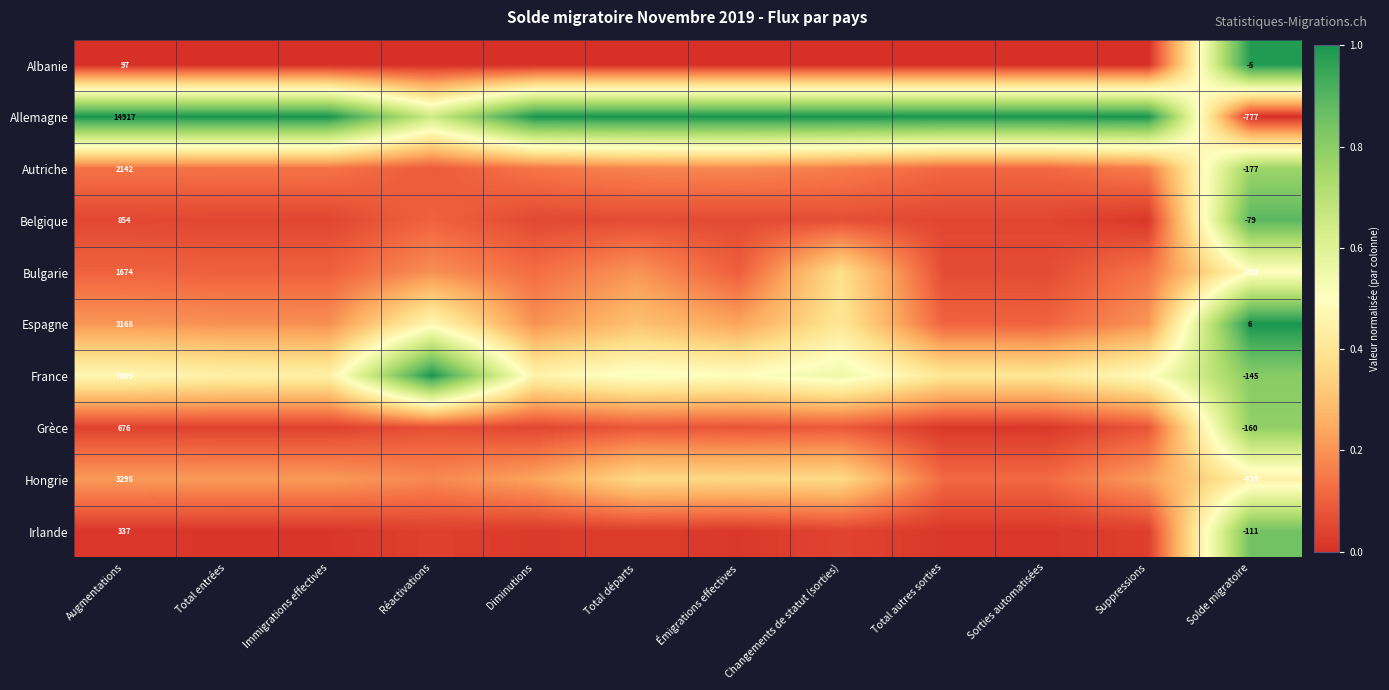

At Augmentations, list the series in order from largest to smallest.

Allemagne, France, Hongrie, Espagne, Autriche, Bulgarie, Belgique, Grèce, Irlande, Albanie